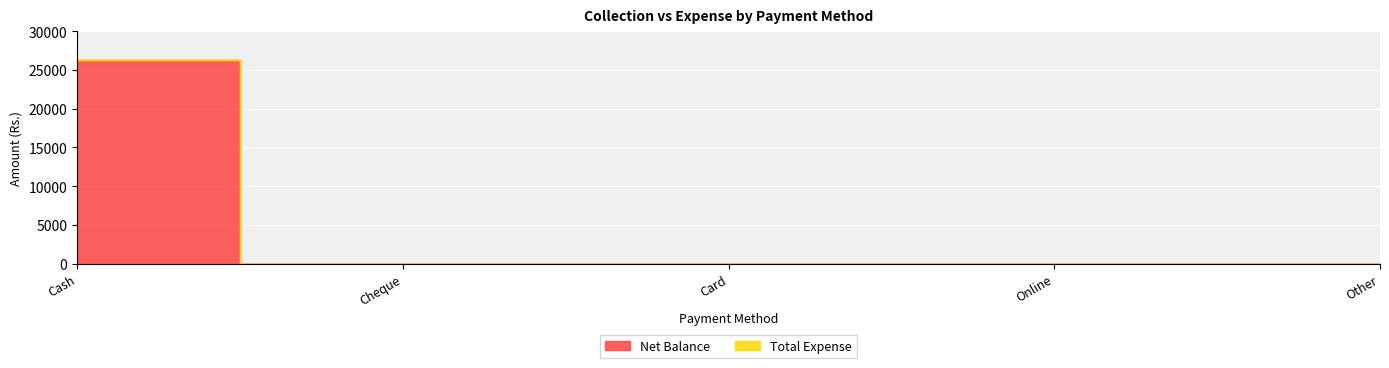

Between Card and Other, which is larger?

Card